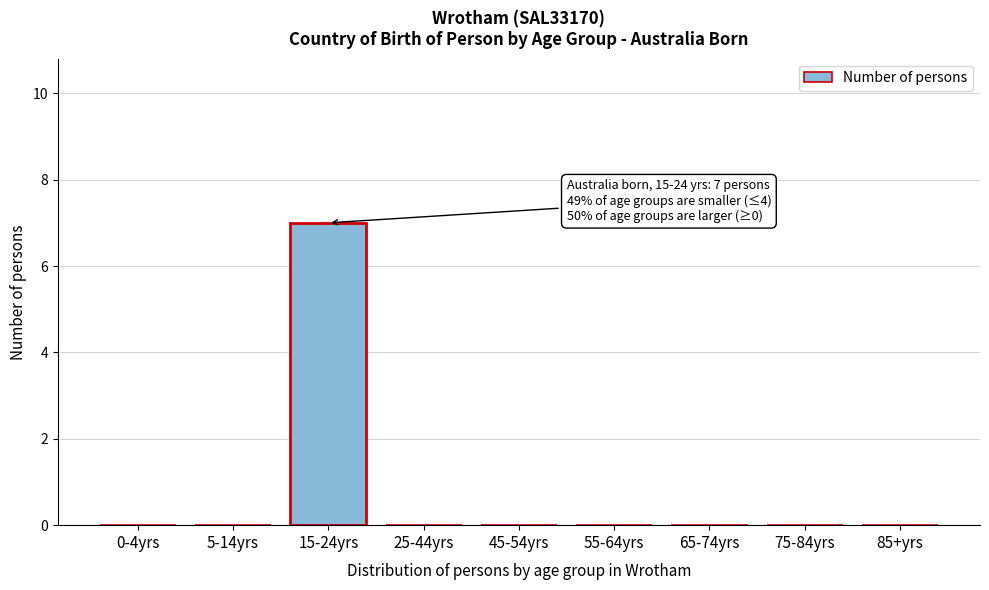

Reading left to right, what are all the values shown in this chart?

0-4yrs=0	5-14yrs=0	15-24yrs=7	25-44yrs=0	45-54yrs=0	55-64yrs=0	65-74yrs=0	75-84yrs=0	85+yrs=0